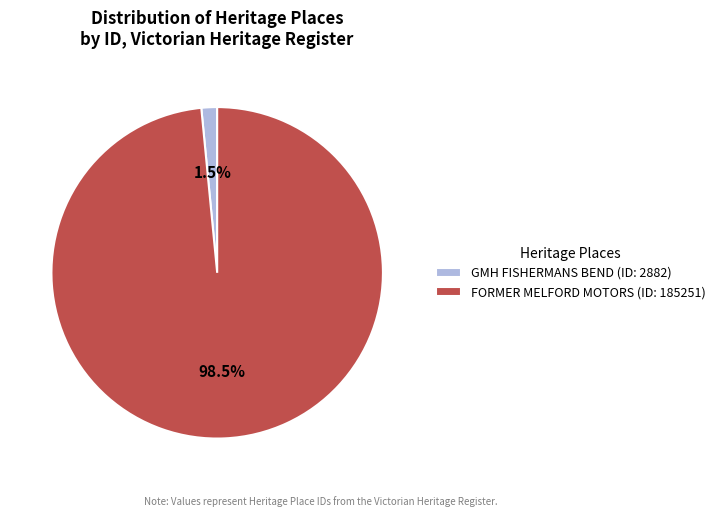

Which slice is the smallest?

GMH FISHERMANS BEND